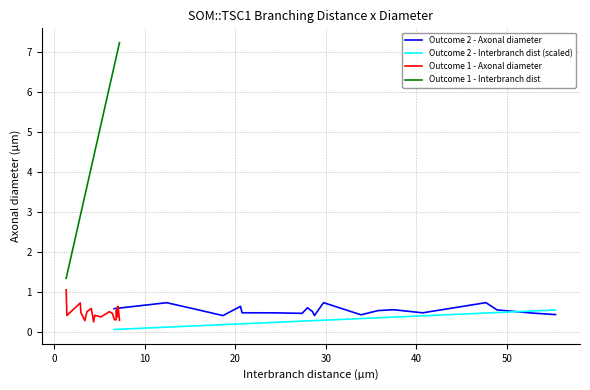

Reading right to left, transcribe all the data shown in this chart.

Outcome 2 - Axonal diameter: 0.4	0.5	0.6	0.7	0.5	0.6	0.5	0.4	0.7	0.4	0.5	0.6	0.5	0.5	0.5	0.6	0.4	0.6	0.7	0.6
Outcome 2 - Interbranch dist (scaled): 0.6	0.5	0.5	0.5	0.4	0.4	0.4	0.3	0.3	0.3	0.3	0.3	0.3	0.2	0.2	0.2	0.2	0.2	0.1	0.1
Outcome 1 - Axonal diameter: 0.3	0.6	0.6	0.4	0.6	0.5	0.3	0.3	0.5	0.5	0.4	0.4	0.3	0.6	0.5	0.3	0.5	0.7	0.4	1.1
Outcome 1 - Interbranch dist: 7.2	7.1	7.0	7.0	6.9	6.9	6.9	6.7	6.4	6.1	5.2	4.5	4.4	4.1	3.6	3.4	3.0	2.9	1.4	1.3